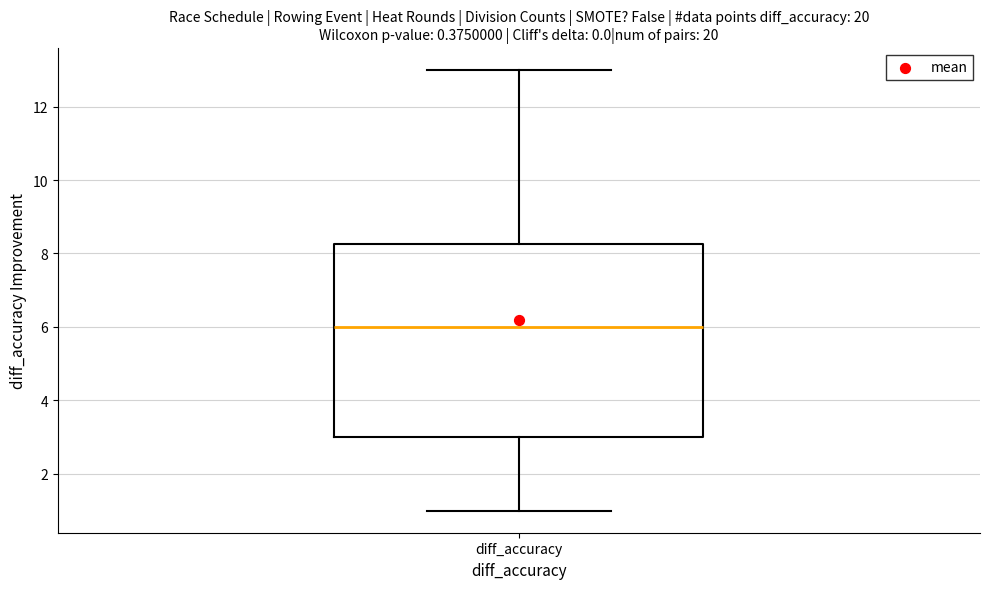

Where is the upper edge of the box for diff_accuracy on the y-axis? The values are not printed on the chart, so give them approximately, as read against the axis.

8.2